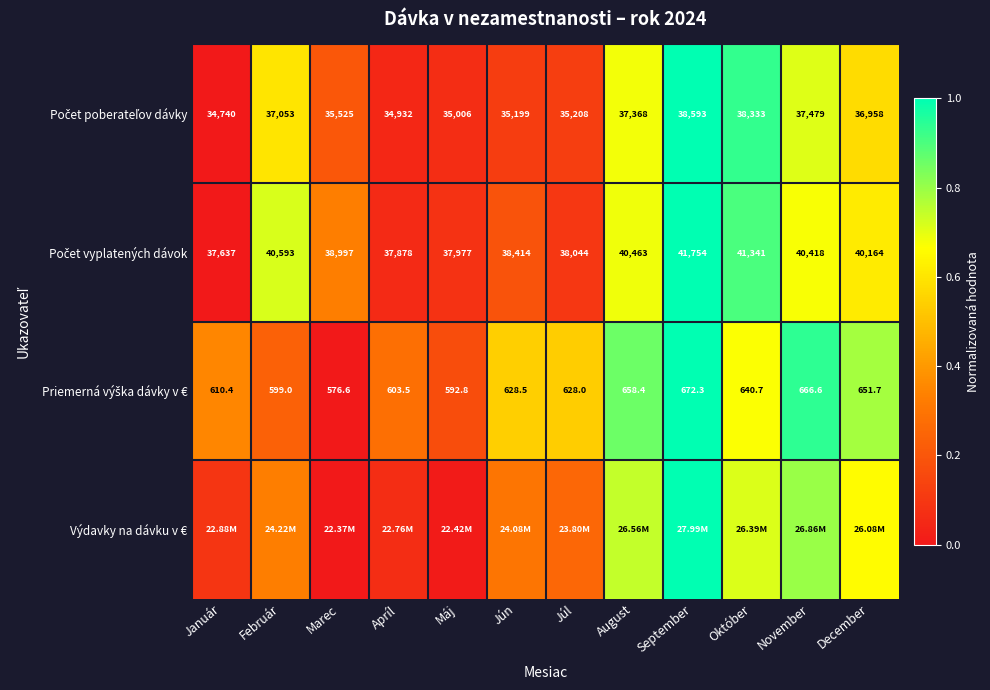

True or false: Počet poberateľov dávky has a value of 0.4 at Október.

False